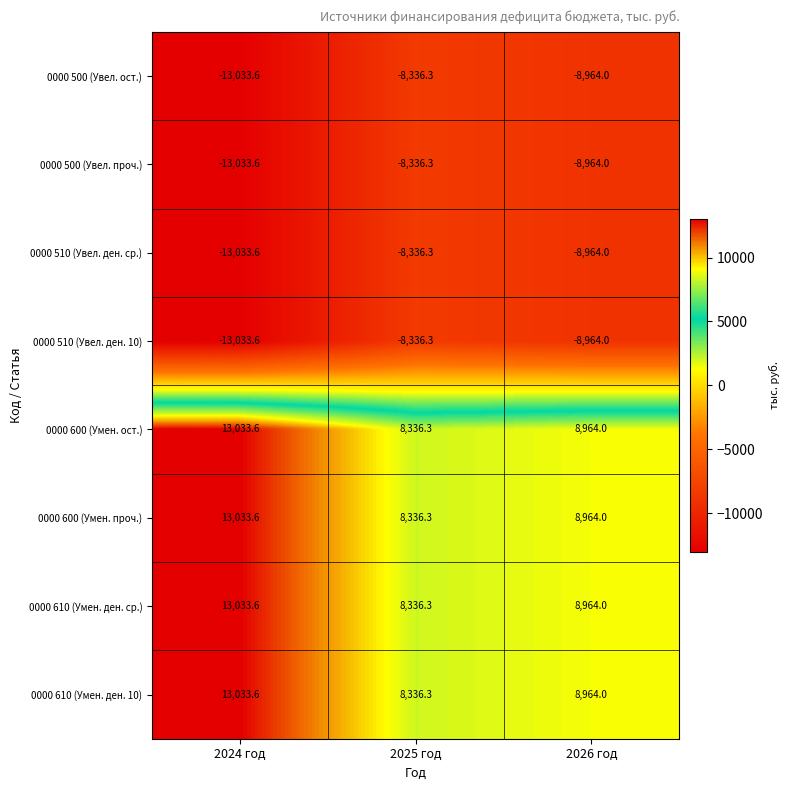

Rank the categories by 0000 500 (Увел. ост.) value from lowest to highest.

2024 год, 2026 год, 2025 год